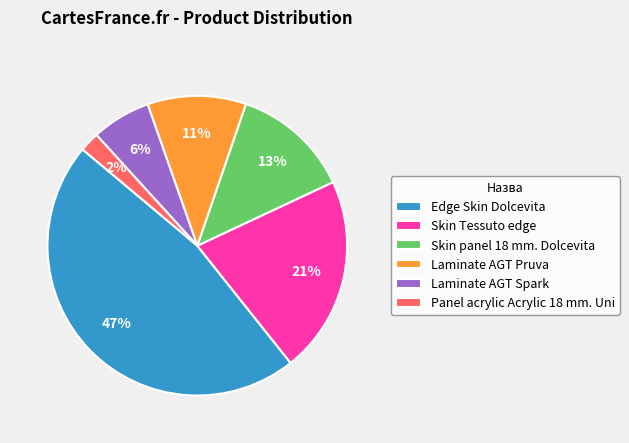

True or false: Edge Skin Dolcevita accounts for 47% of the total.

True